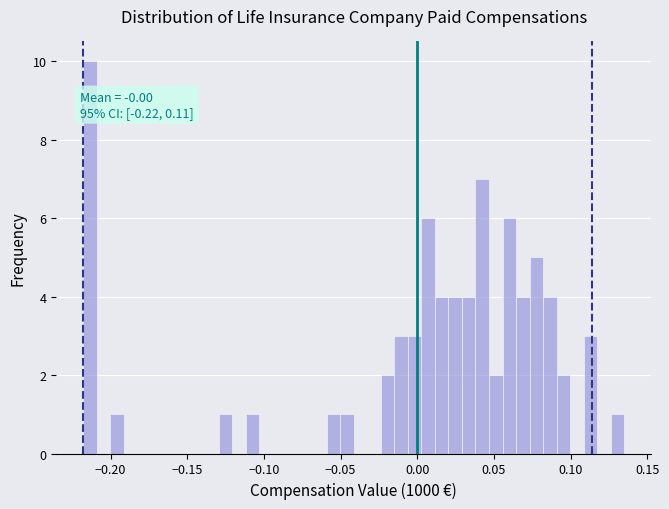

Read against the x-axis, roughly where is the centre of the tallest bar?

-0.215